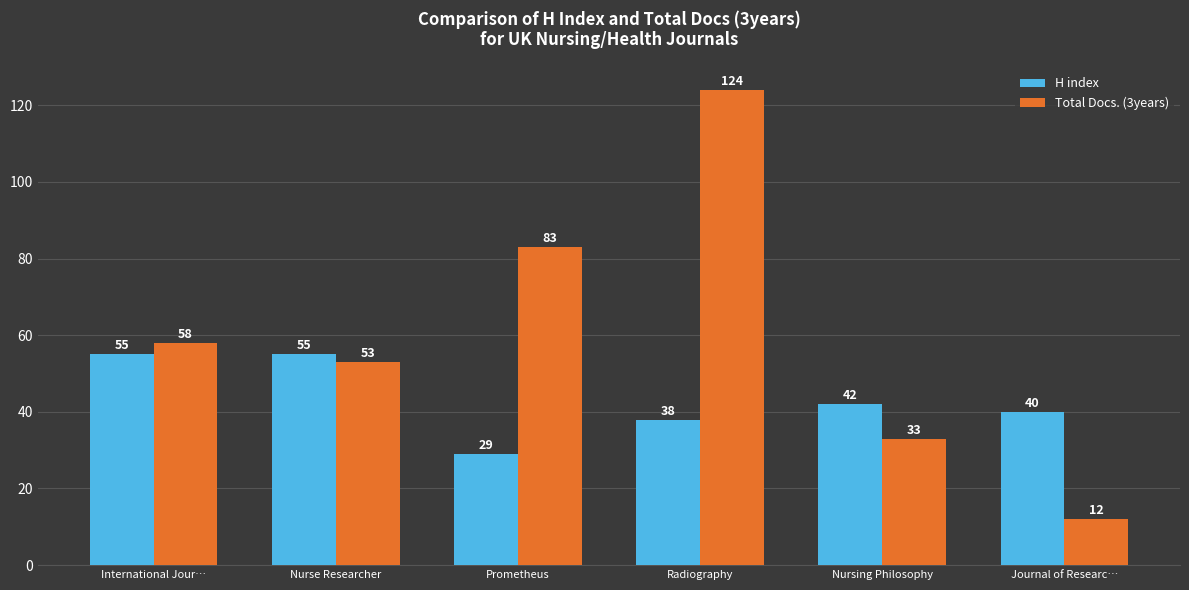

Which series changed the most between Prometheus and Nursing Philosophy?

Total Docs. (3years)